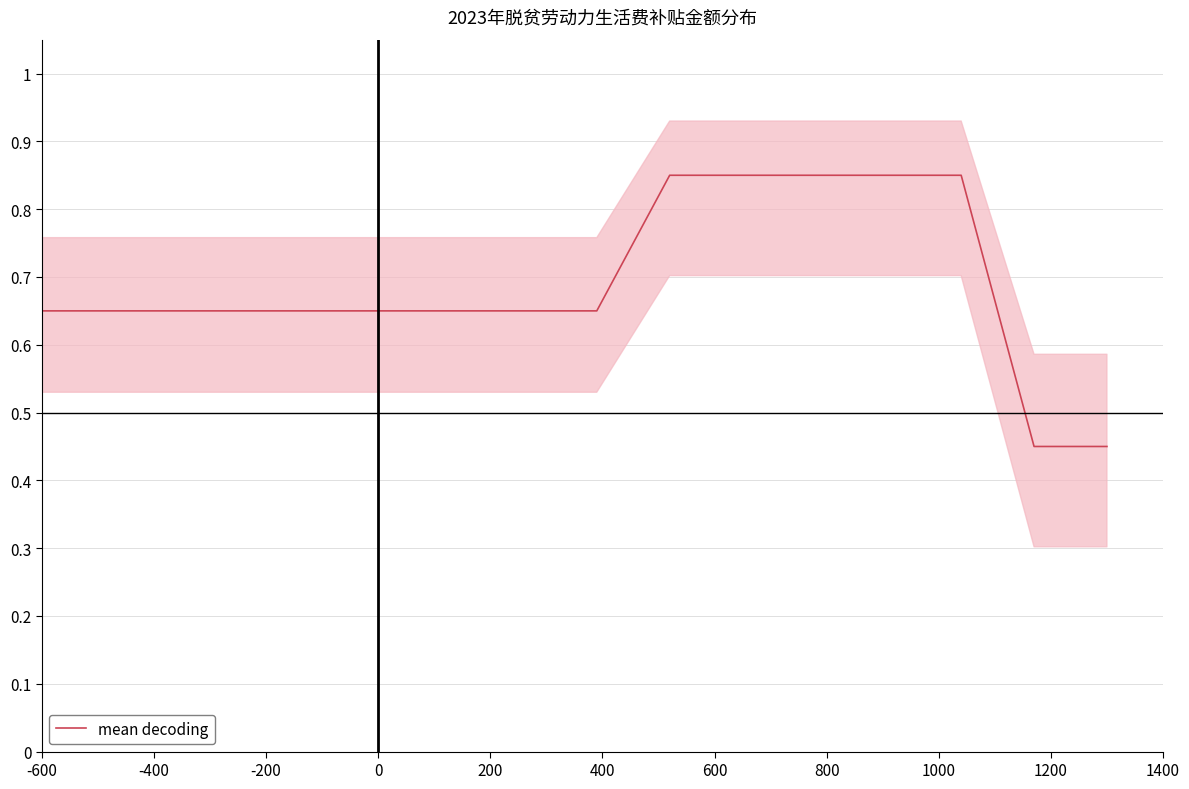

Is it true that the value at 13 is 0.4?

False